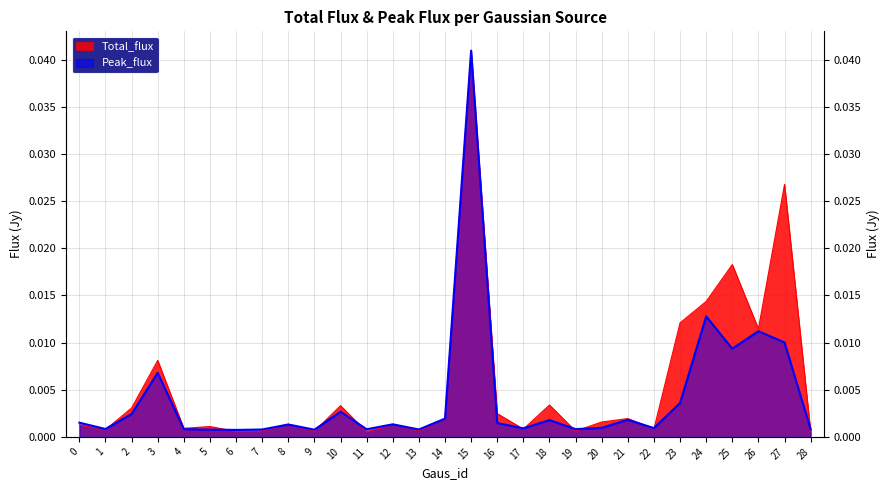

Which series changed the most between 19 and 27?

Total_flux